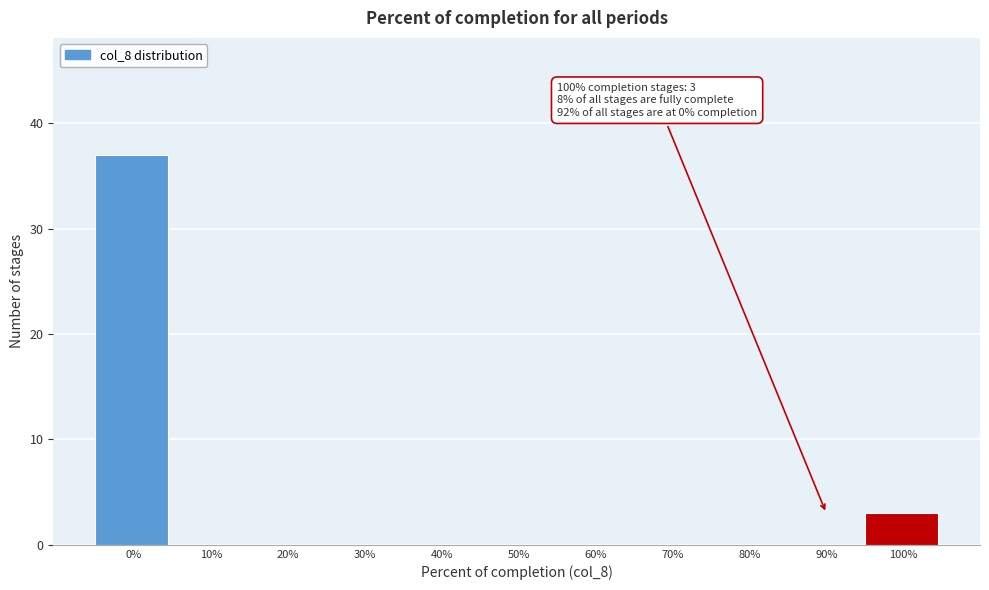

Reading left to right, extract all data points from this chart.

0%=37	10%=0	20%=0	30%=0	40%=0	50%=0	60%=0	70%=0	80%=0	90%=0	100%=3